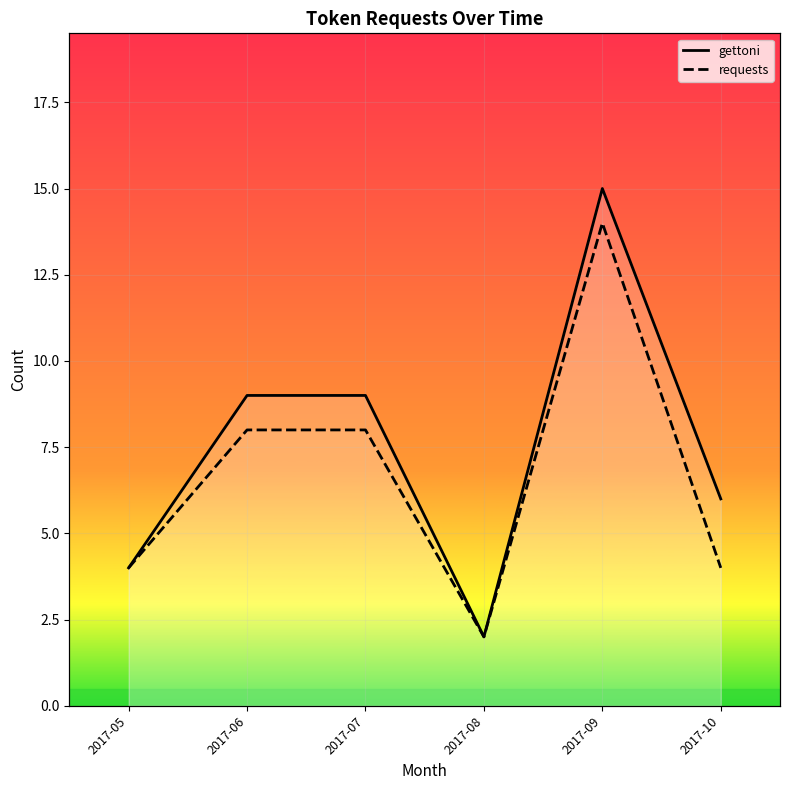

At which category does requests reach its first local valley?

2017-08